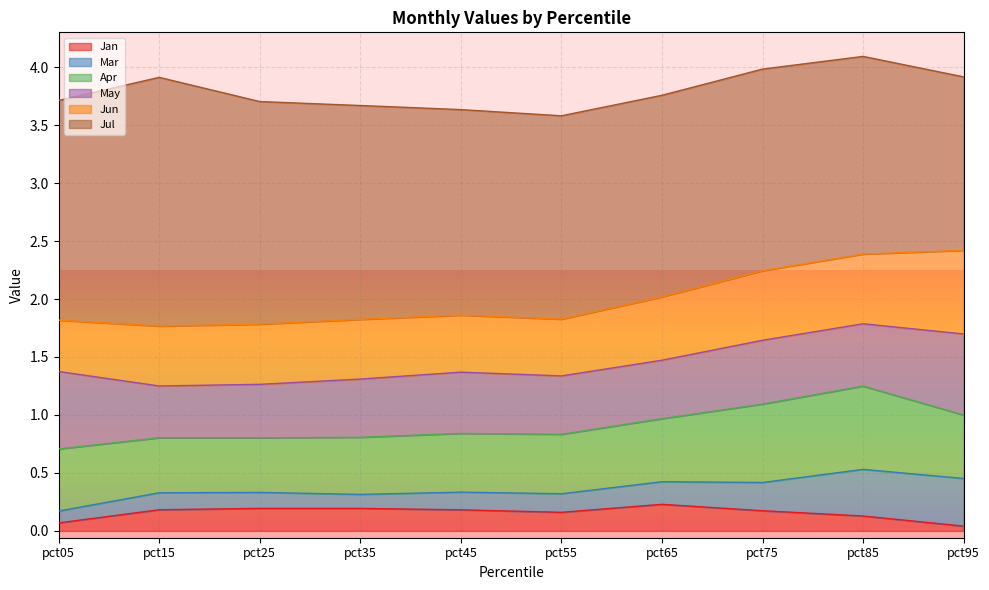

Between pct55 and pct85, which series saw the biggest shift?

Mar